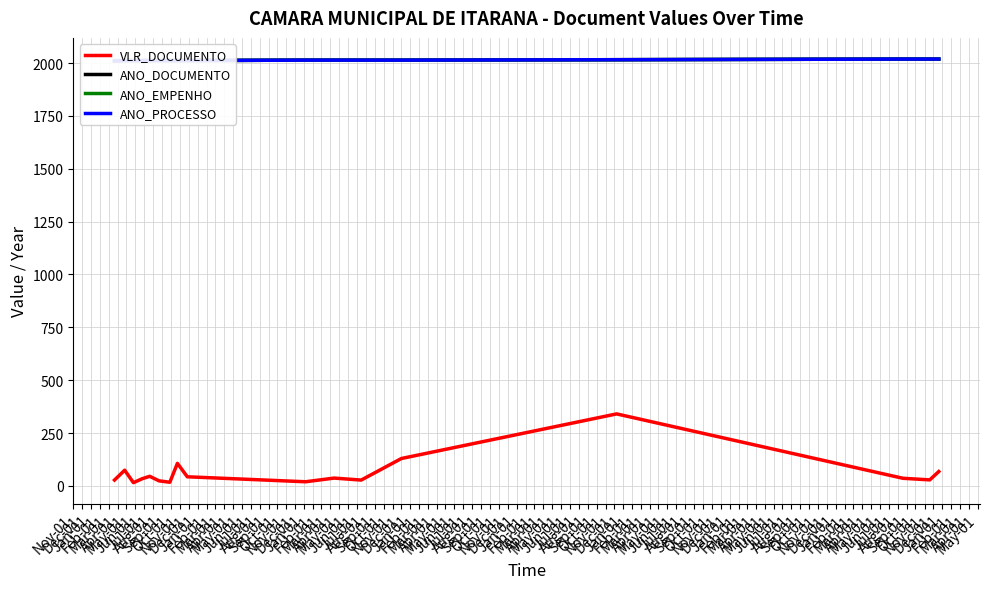

How many lines are shown in the chart?

4